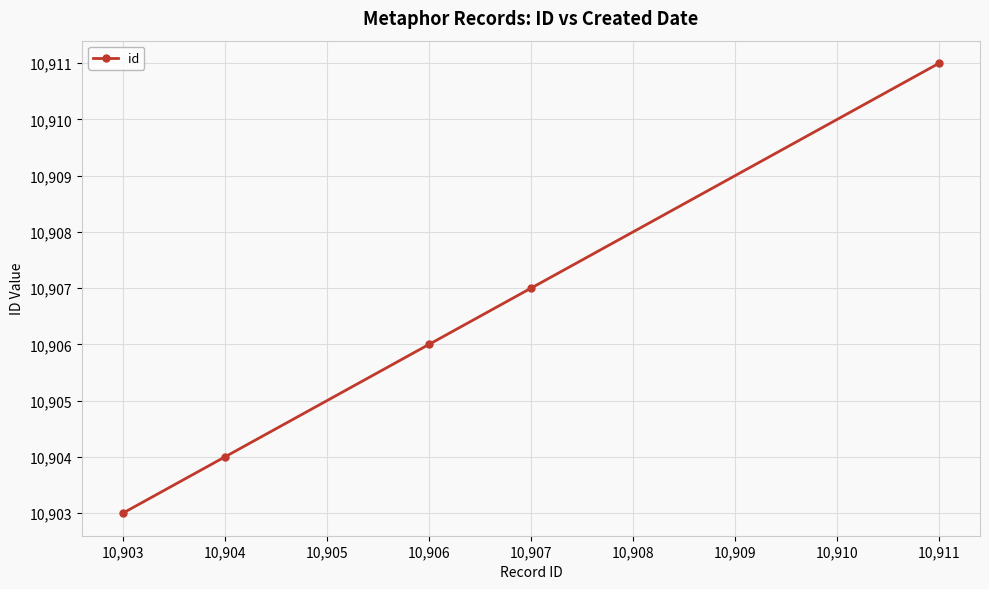

True or false: there are more than 2 points higher than both neighbors.

False